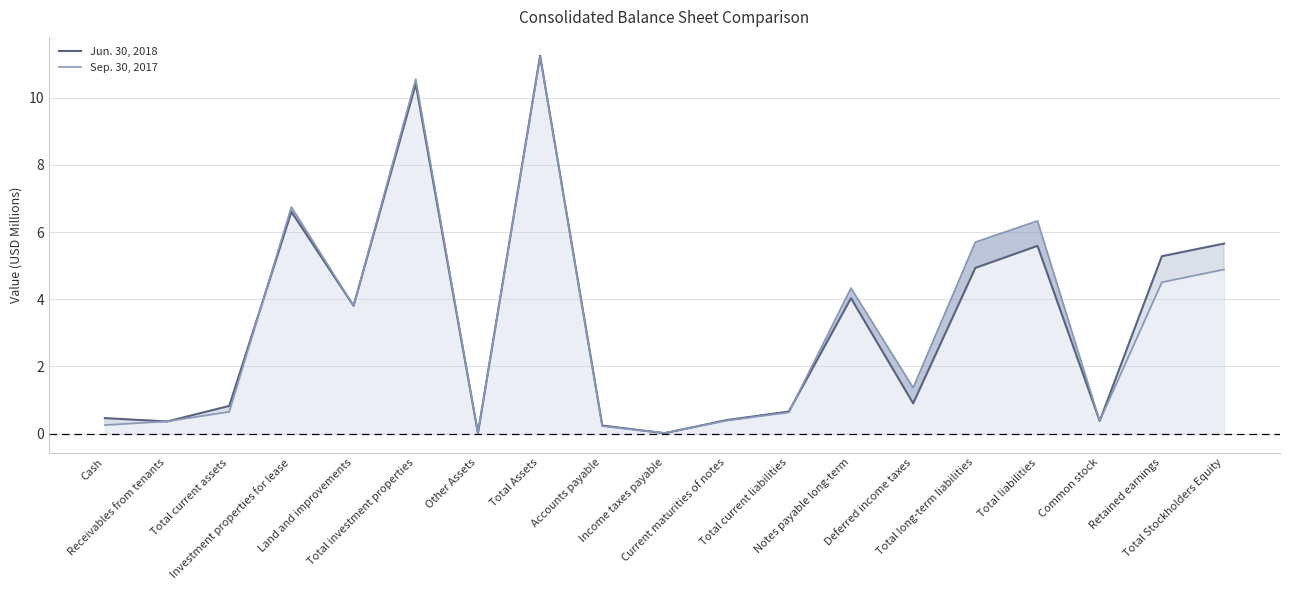

Rank the series at Total liabilities from lowest to highest value.

Jun. 30, 2018, Sep. 30, 2017